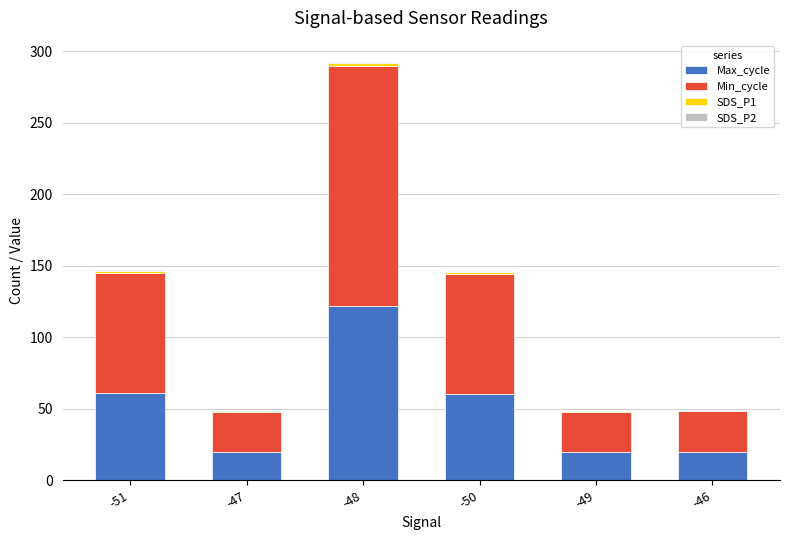

The Max_cycle series shows 10.7 at -49. True or false?

False